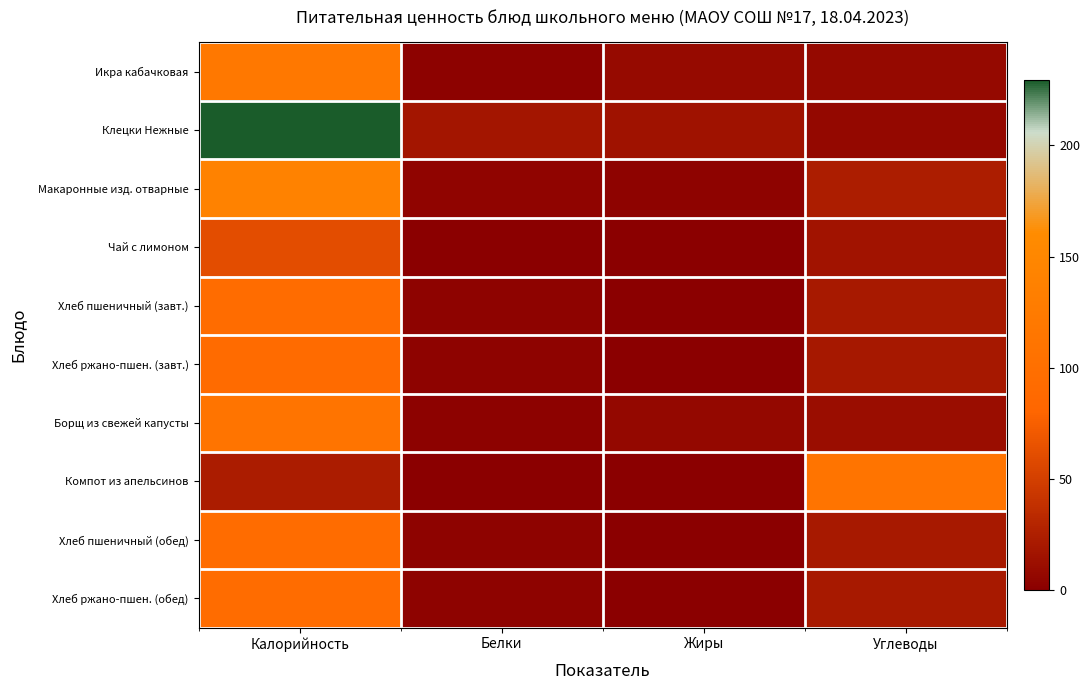

Rank the series at Углеводы from highest to lowest value.

Компот из апельсинов, Макаронные изд. отварные, Хлеб пшеничный (завт.), Хлеб пшеничный (обед), Хлеб ржано-пшен. (обед), Хлеб ржано-пшен. (завт.), Чай с лимоном, Борщ из свежей капусты, Икра кабачковая, Клецки Нежные